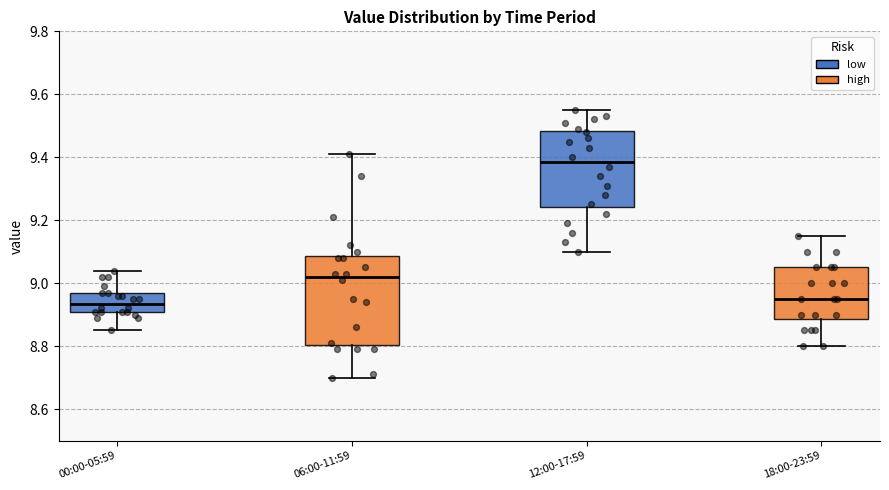

Reading left to right, read every box against the y-axis: the position of its median line, the range the box covers, and the ends of its whiskers. The values are not printed on the chart, so give them approximately, as read against the axis.

00:00-05:59: median 8.94, box 8.92 to 8.98, whiskers 8.86 to 9.04
06:00-11:59: median 9.02, box 8.80 to 9.08, whiskers 8.70 to 9.42
12:00-17:59: median 9.38, box 9.24 to 9.48, whiskers 9.10 to 9.56
18:00-23:59: median 8.96, box 8.88 to 9.06, whiskers 8.80 to 9.16